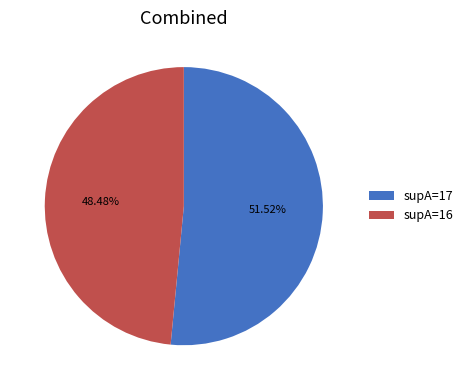

Which slice represents more than half of the pie?

supA=17